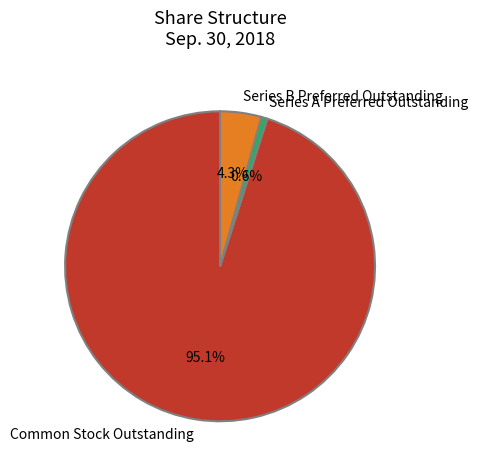

How much of the chart is everything except Series A Preferred Outstanding?

99.4%